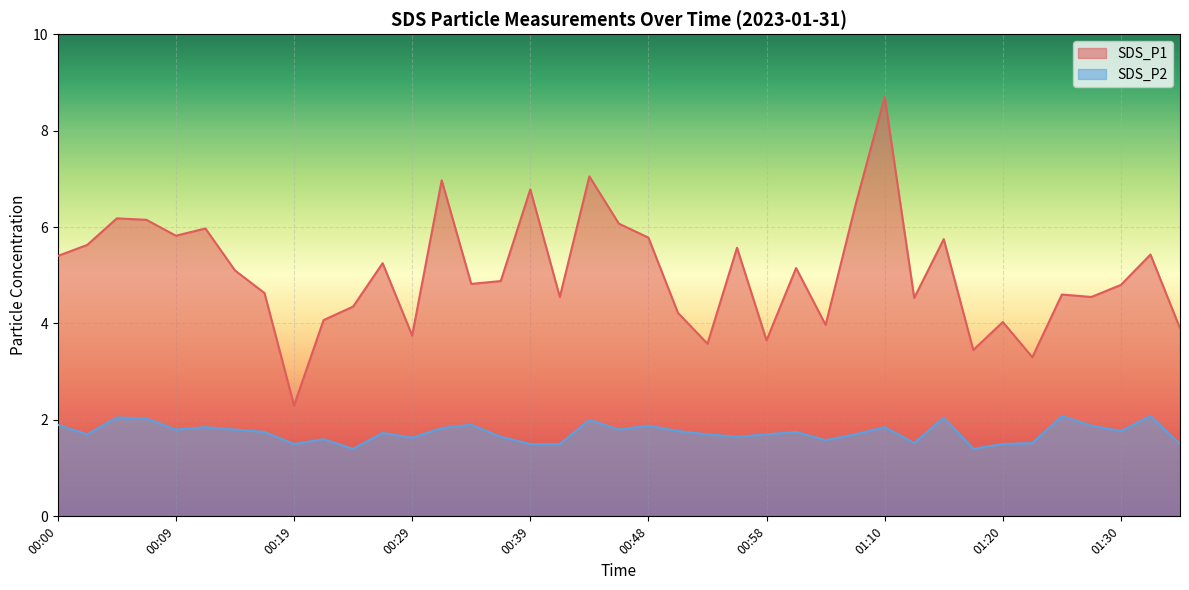

What is the maximum value for SDS_P2?

2.1